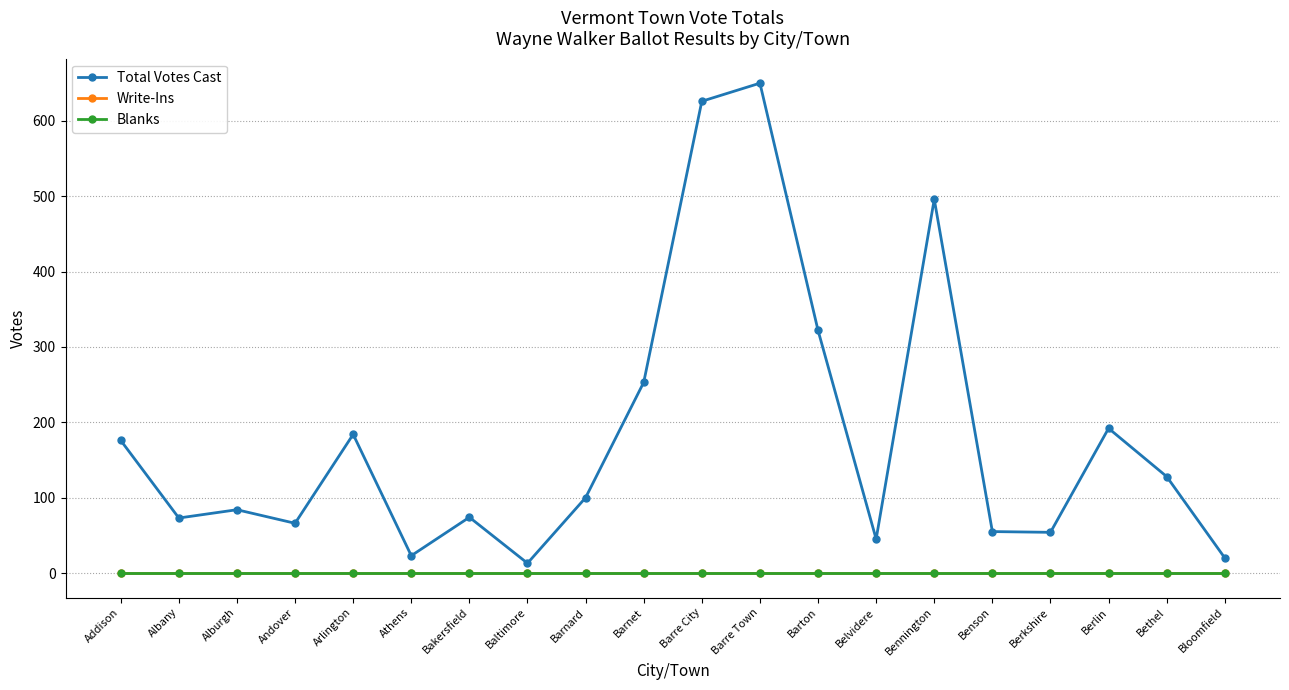

Which series has the largest total across all categories?

Total Votes Cast